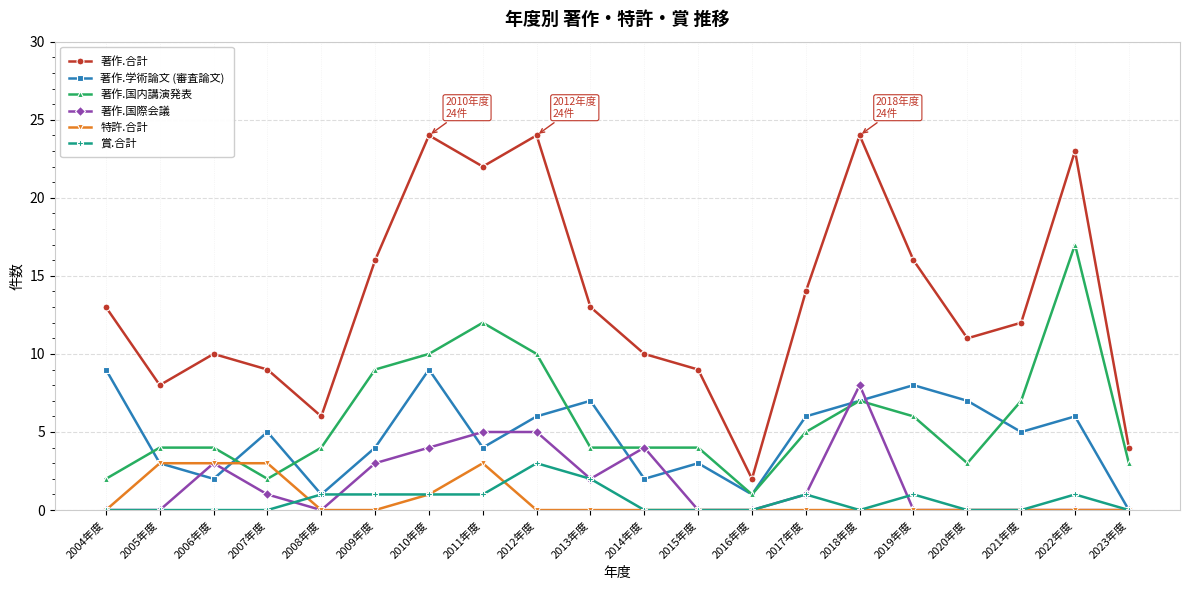

What value does the 著作.合計 series have at 2018年度?

24